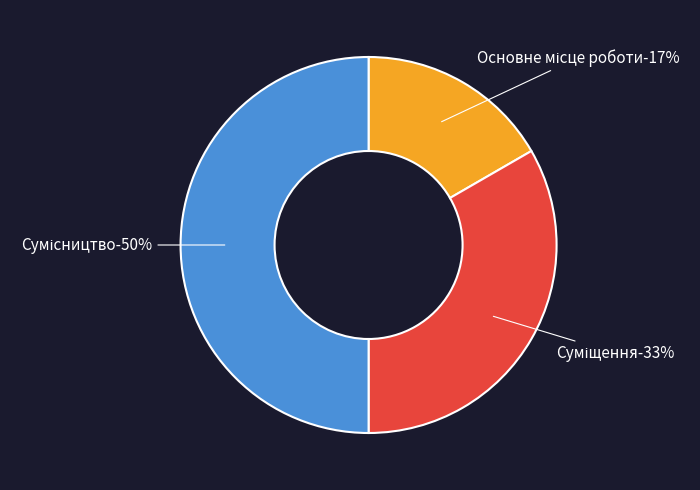

Rank the categories by value from highest to lowest.

Сумісництво, Суміщення, Основне місце роботи